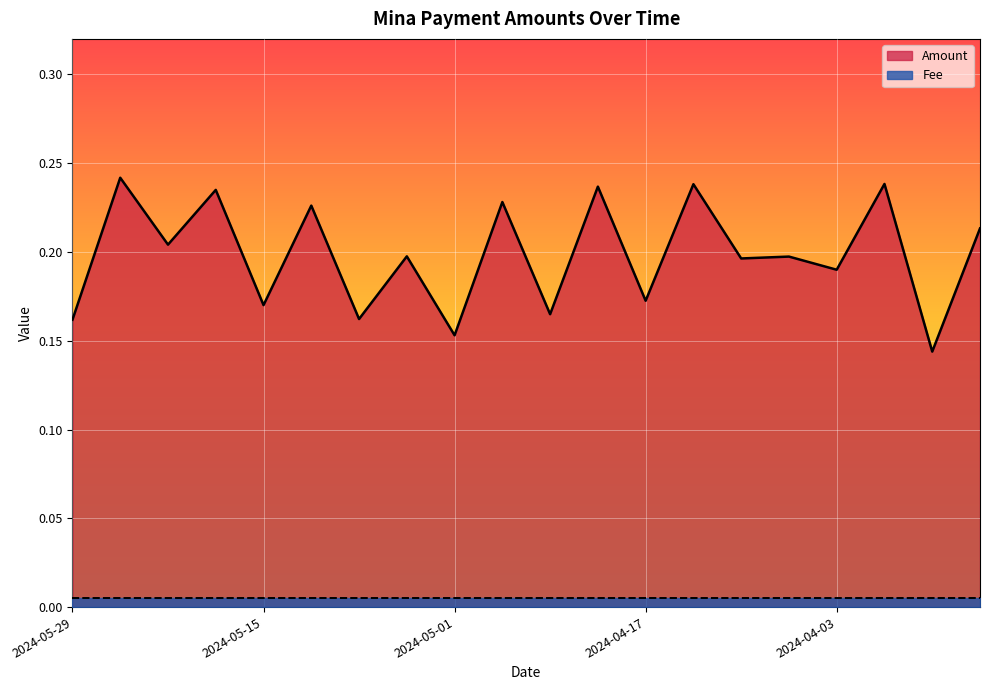

Rank the categories by value from highest to lowest.

2024-05-26, 2024-03-31, 2024-04-14, 2024-04-21, 2024-05-19, 2024-04-28, 2024-05-12, 2024-03-25, 2024-05-22, 2024-05-05, 2024-04-07, 2024-04-10, 2024-04-03, 2024-04-17, 2024-05-15, 2024-04-24, 2024-05-08, 2024-05-29, 2024-05-01, 2024-03-27